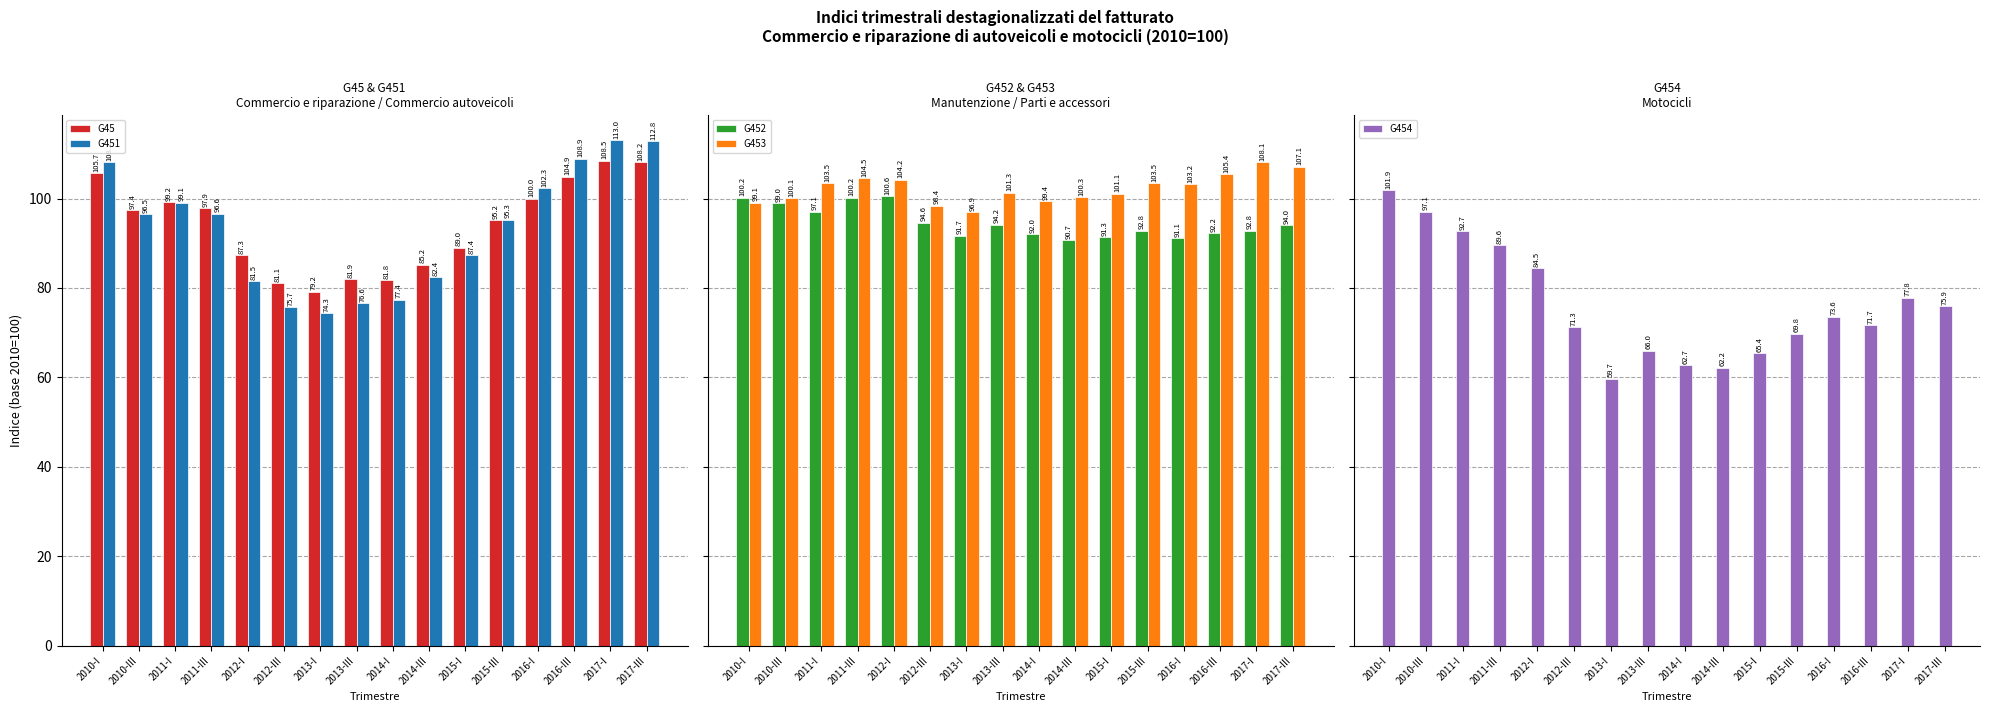

Reading right to left, what are all the values shown in this chart?

G45: 108.2	108.5	104.9	100.0	95.2	89.0	85.2	81.8	81.9	79.2	81.1	87.3	97.9	99.2	97.4	105.7
G451: 112.8	113.0	108.9	102.3	95.3	87.4	82.4	77.4	76.6	74.3	75.7	81.5	96.6	99.1	96.5	108.2
G452: 94.0	92.8	92.2	91.1	92.8	91.3	90.7	92.0	94.2	91.7	94.6	100.6	100.2	97.1	99.0	100.2
G453: 107.1	108.1	105.4	103.2	103.5	101.1	100.3	99.4	101.3	96.9	98.4	104.2	104.5	103.5	100.1	99.1
G454: 75.9	77.8	71.7	73.6	69.8	65.4	62.2	62.7	66.0	59.7	71.3	84.5	89.6	92.7	97.1	101.9